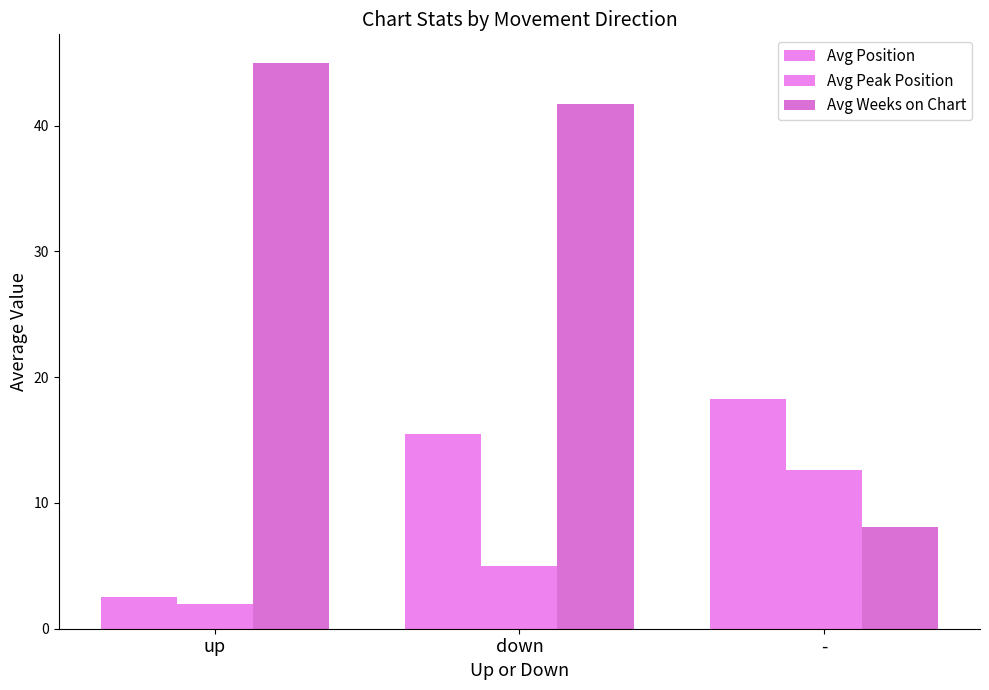

Count the number of data series in this chart.

3